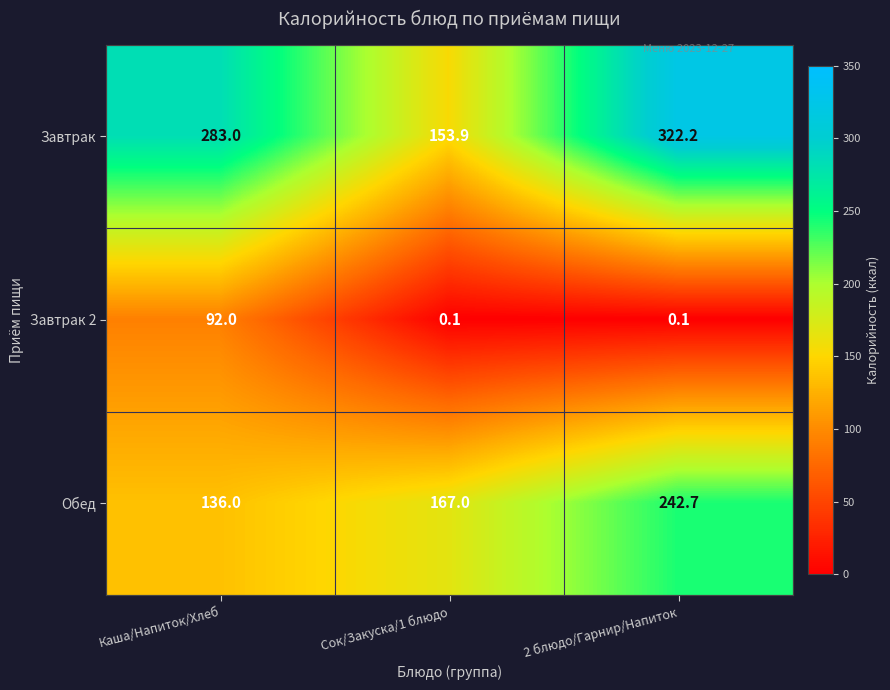

What is the difference between the Завтрак values at Каша/Напиток/Хлеб and 2 блюдо/Гарнир/Напиток?

39.2